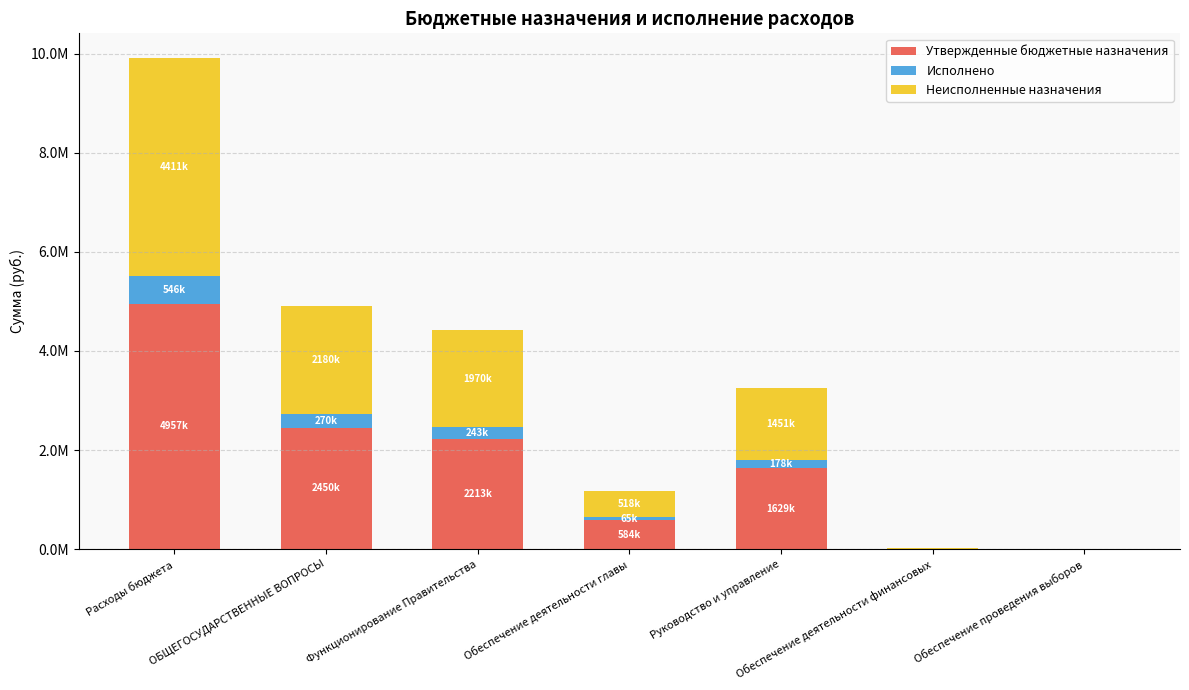

What are all the series names shown in the legend?

Утвержденные бюджетные назначения, Исполнено, Неисполненные назначения